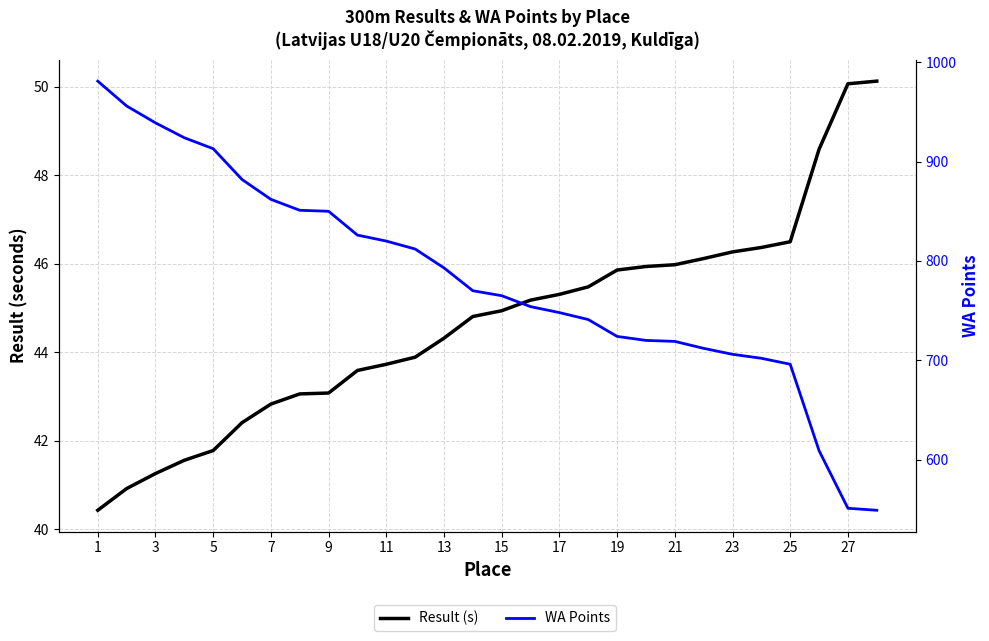

Does the chart have visible grid lines?

Yes